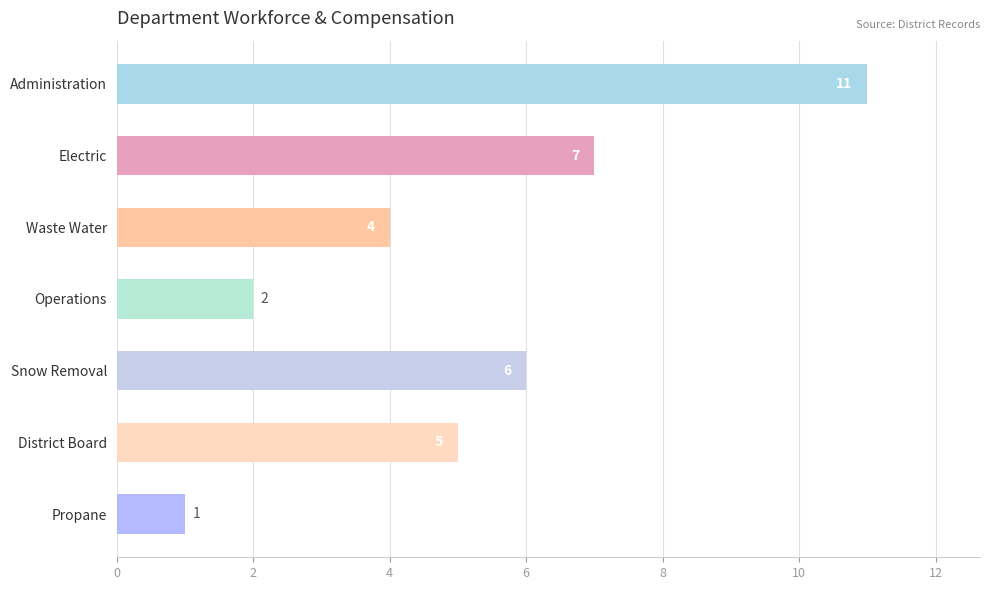

Approximately how many times larger is the value at Operations compared to Waste Water?

0.5